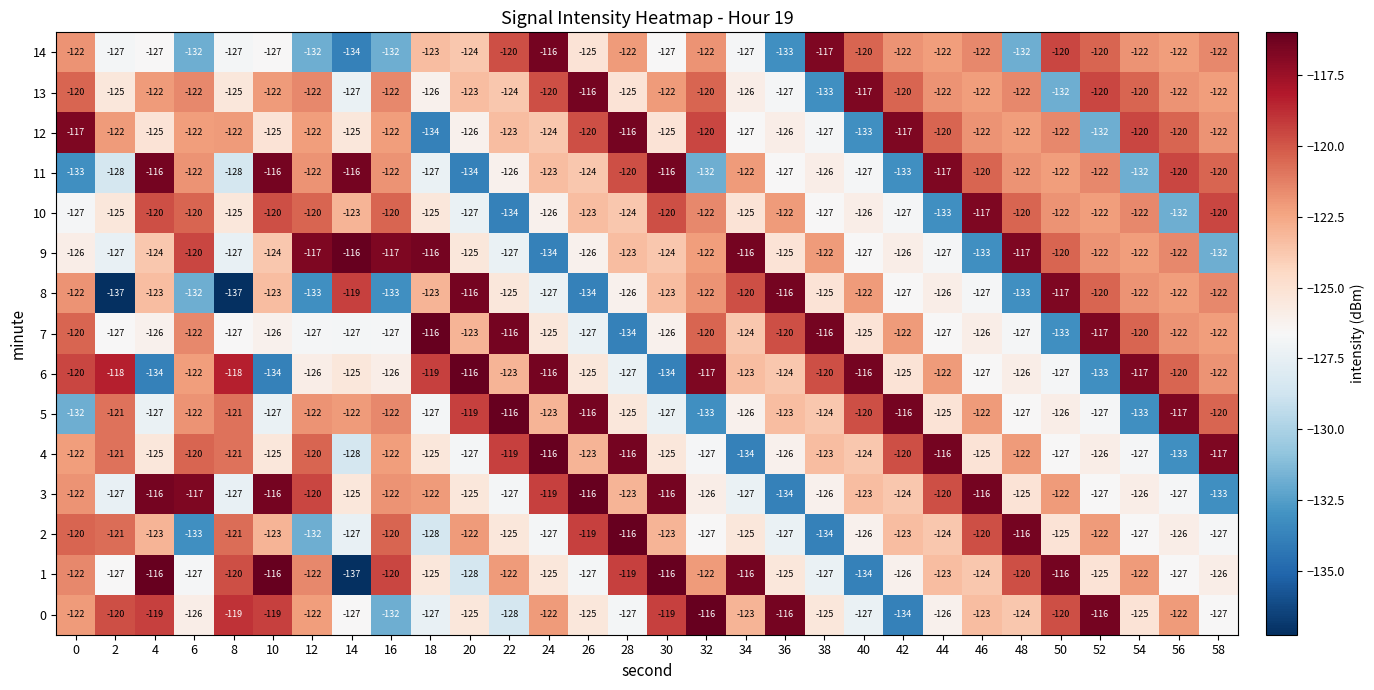

How many data points in 3 are less than -123?

15